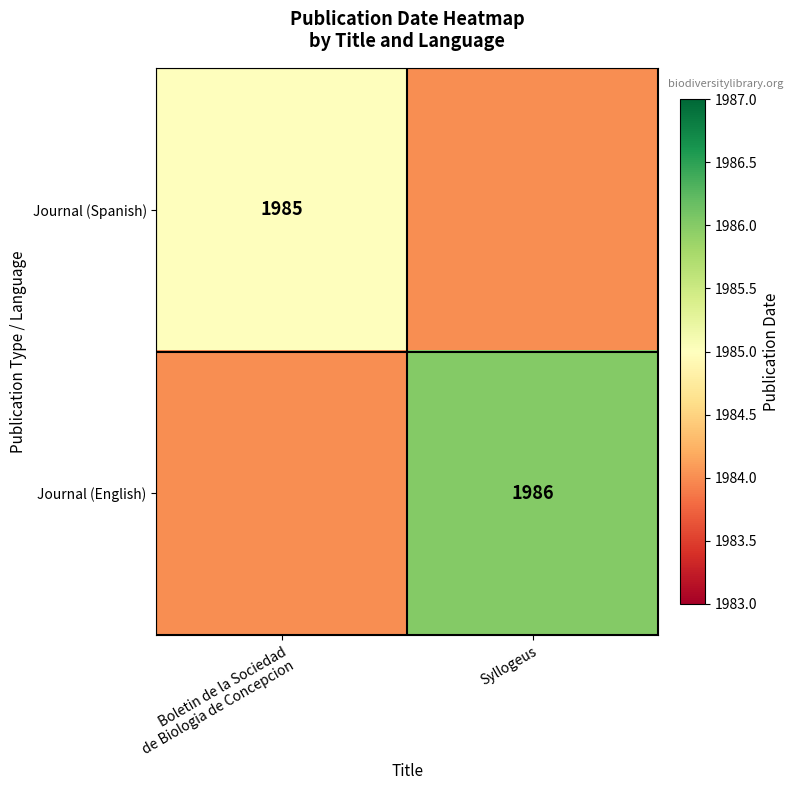

What is the difference between the Journal (English) values at Boletin de la Sociedad de Biologia de Concepcion and Syllogeus?

2